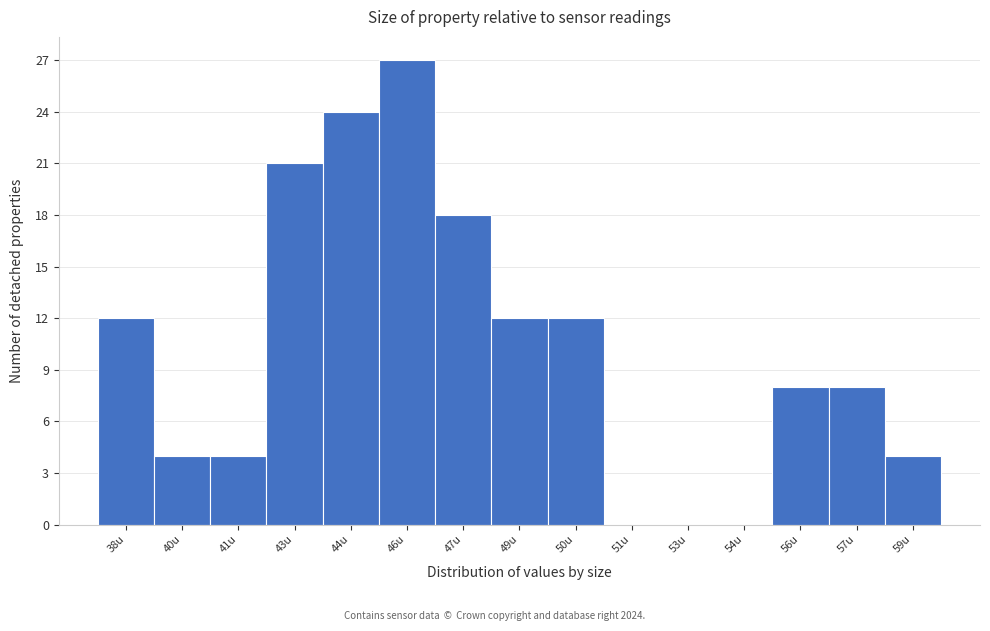

Reading left to right, extract all data points from this chart.

38u=12	40u=4	41u=4	43u=21	44u=24	46u=27	47u=18	49u=12	50u=12	51u=0	53u=0	54u=0	56u=8	57u=8	59u=4